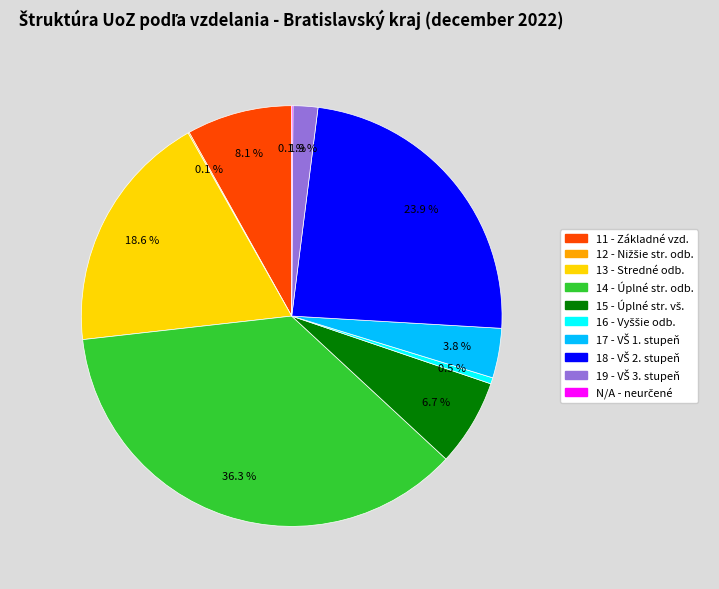

Is there a majority slice in this chart?

No